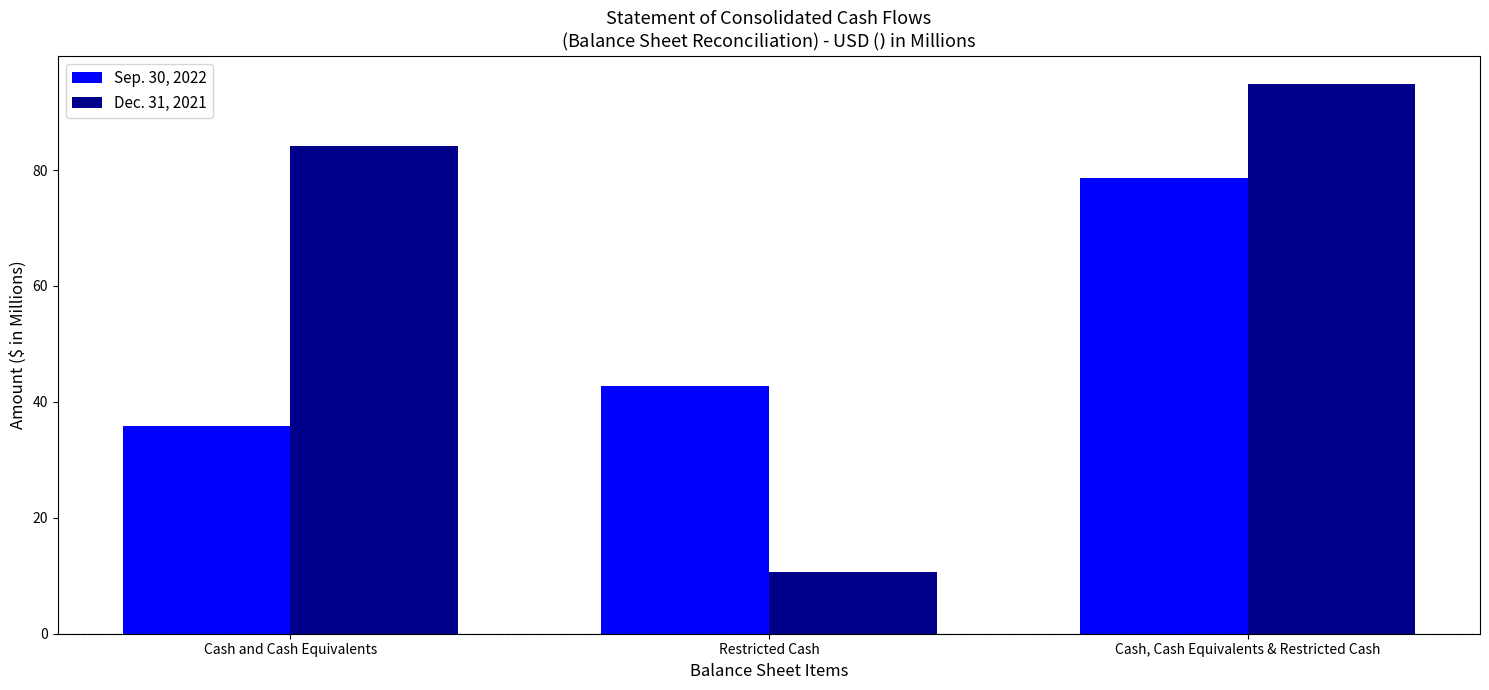

What is the total value across all series at Restricted Cash?

53.5